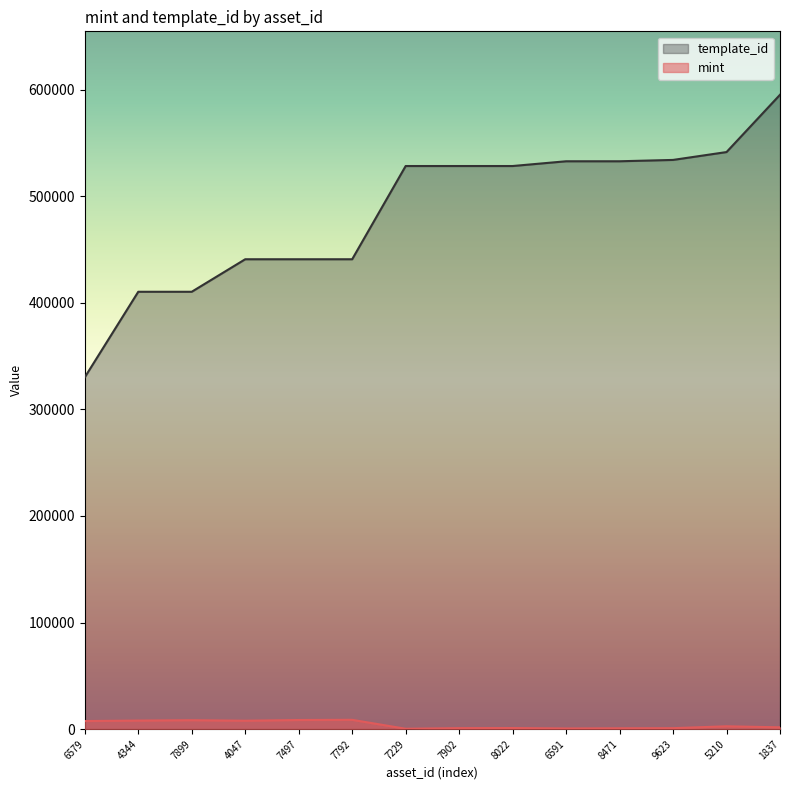

List the series in order of their overall mean, lowest first.

mint, template_id